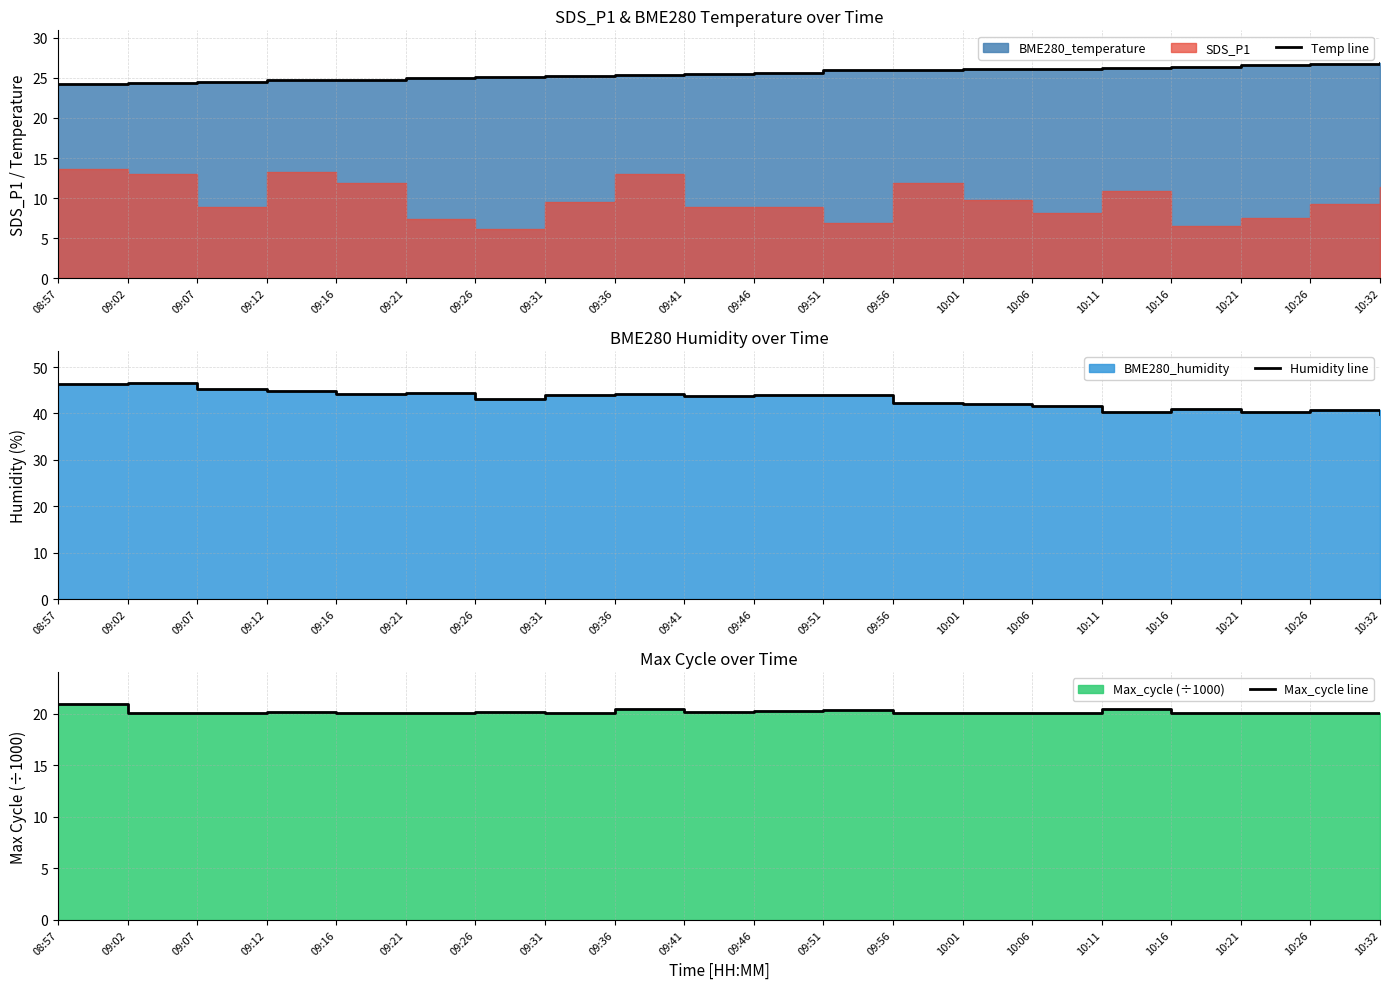

What is the label of the 17th point from the left?

10:16